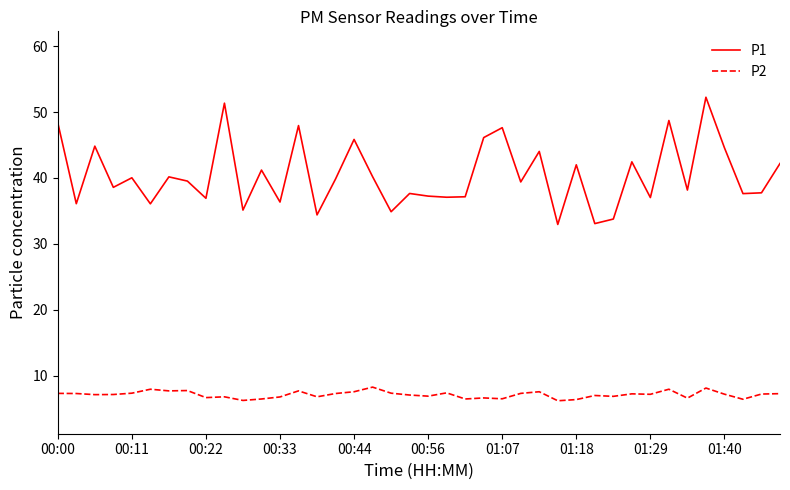

Rank the series by their average value, from highest to lowest.

P1, P2